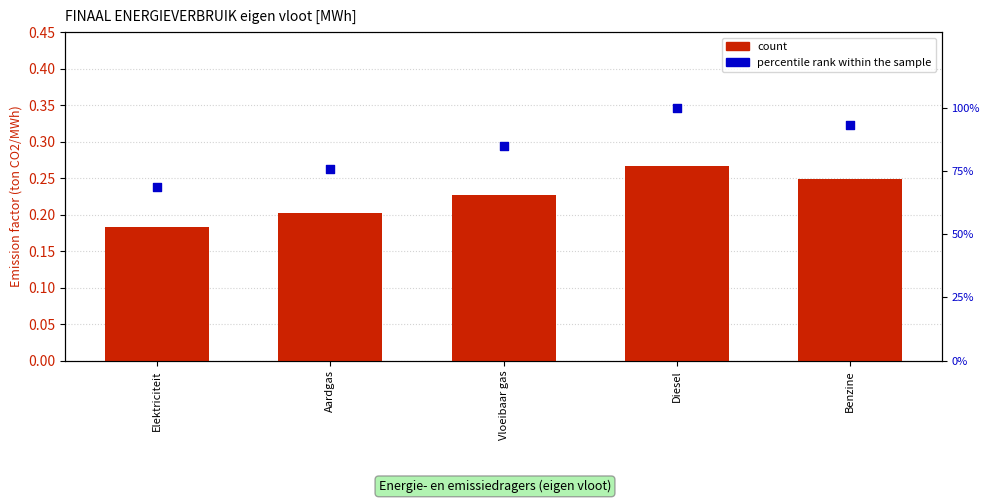

Which series has the largest total across all categories?

percentile rank within the sample